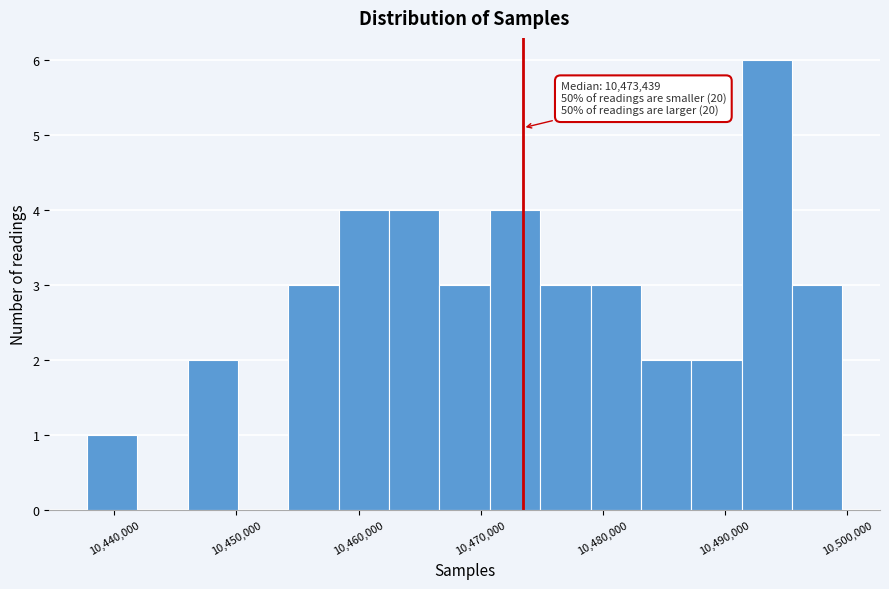

Over which range of the x-axis is the bar tallest?

10491000 to 10495000